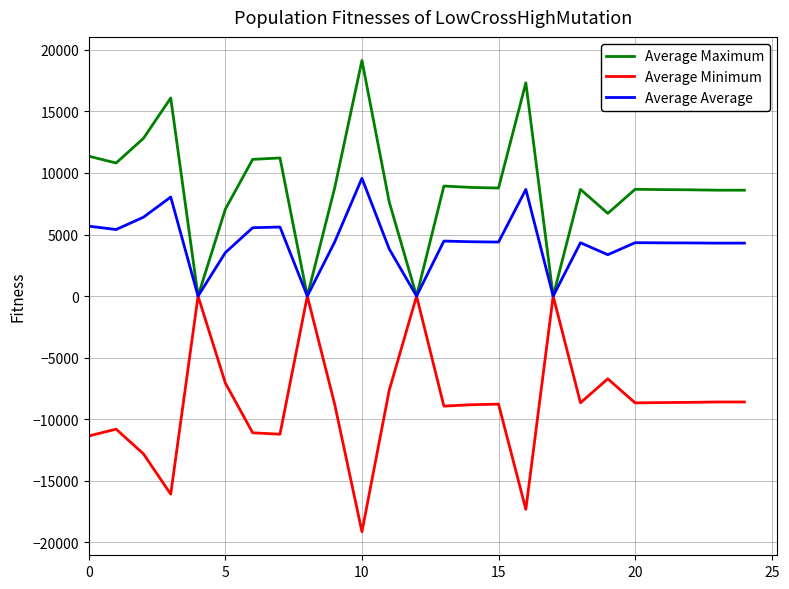

List the series in order of their peak value, highest first.

Average Maximum, Average Average, Average Minimum